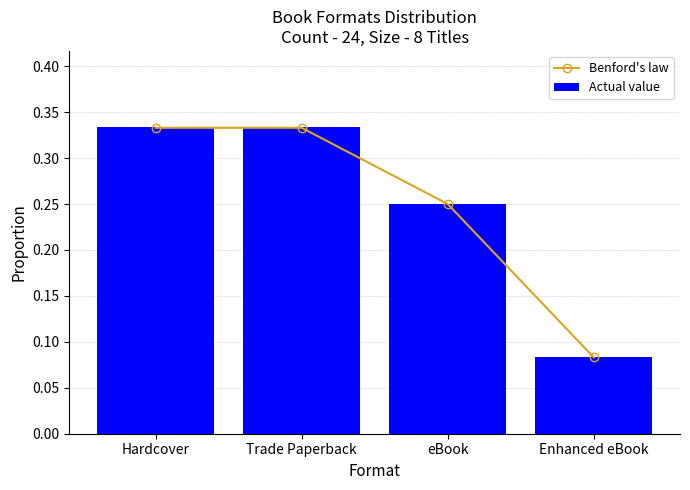

True or false: Benford's law has a value of 0.2 at Trade Paperback.

False